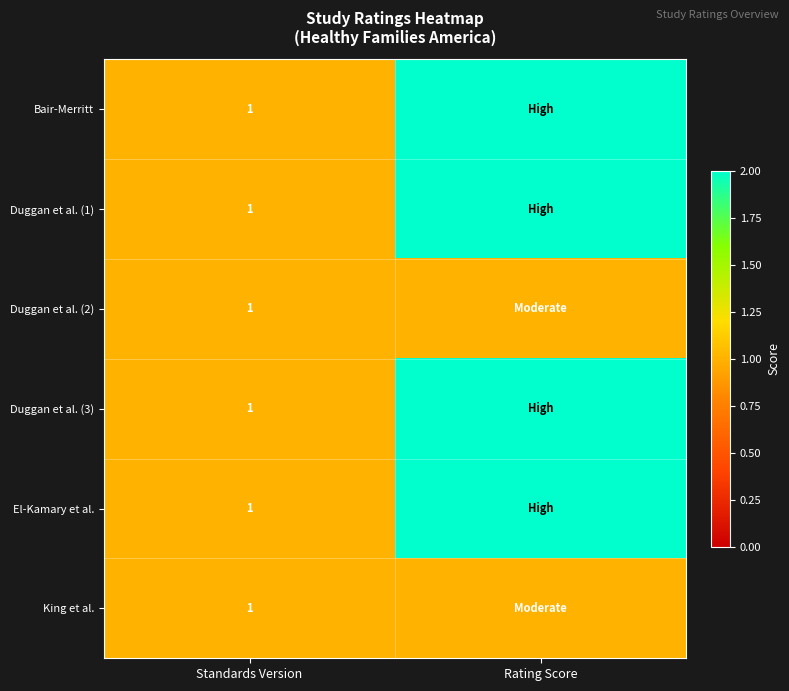

What is the total value across all series at Standards Version?

6